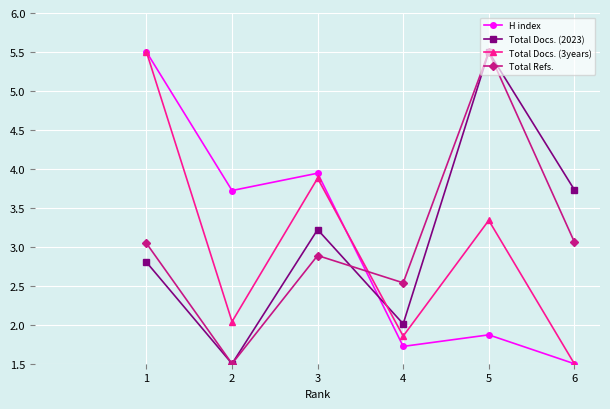

What is the value of the Total Refs. point at the 1st from the left?

3.0